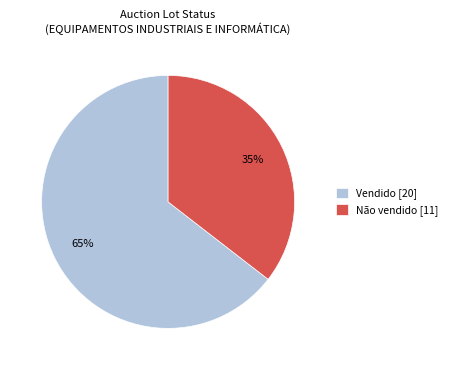

Which slice is the largest?

Vendido [20]